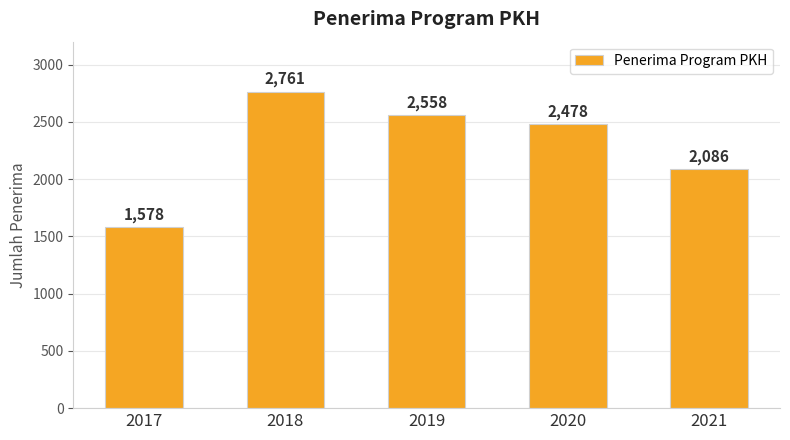

Reading left to right, transcribe all the data shown in this chart.

1578	2761	2558	2478	2086